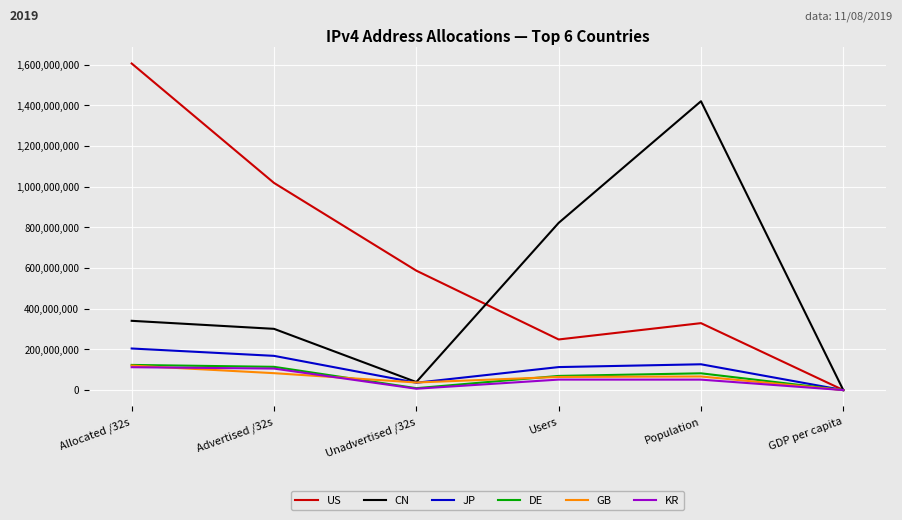

At how many categories does at least one series exceed 1323260638?

2